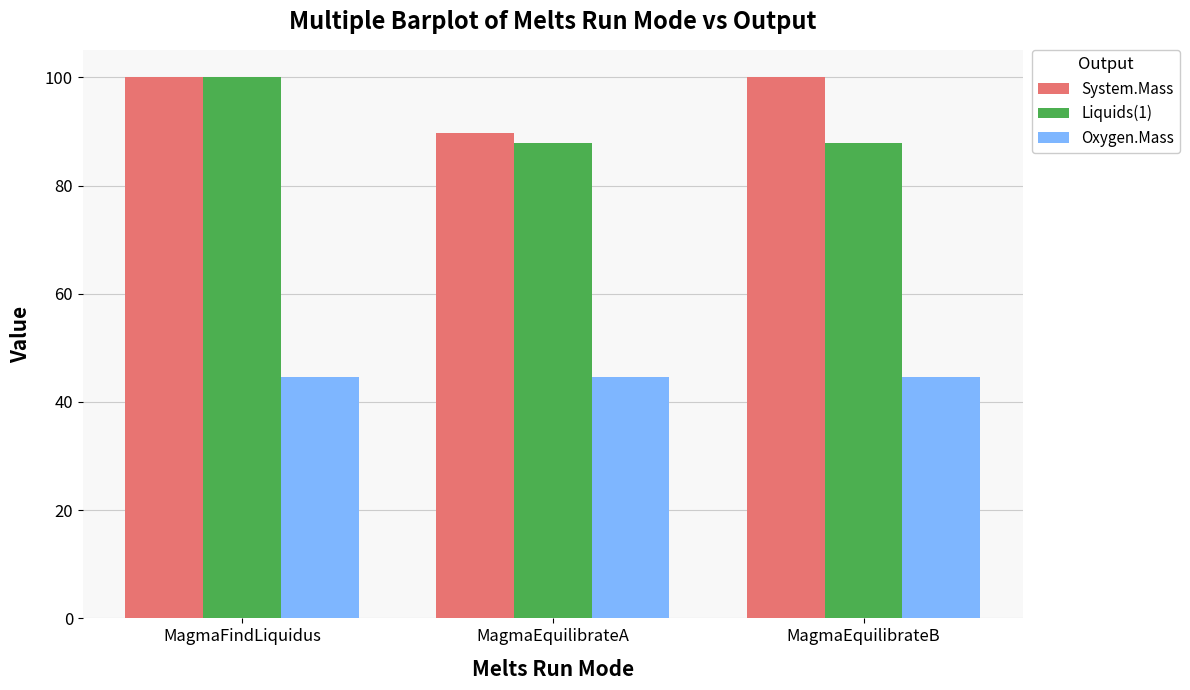

Which series has the widest spread of values?

Liquids(1)